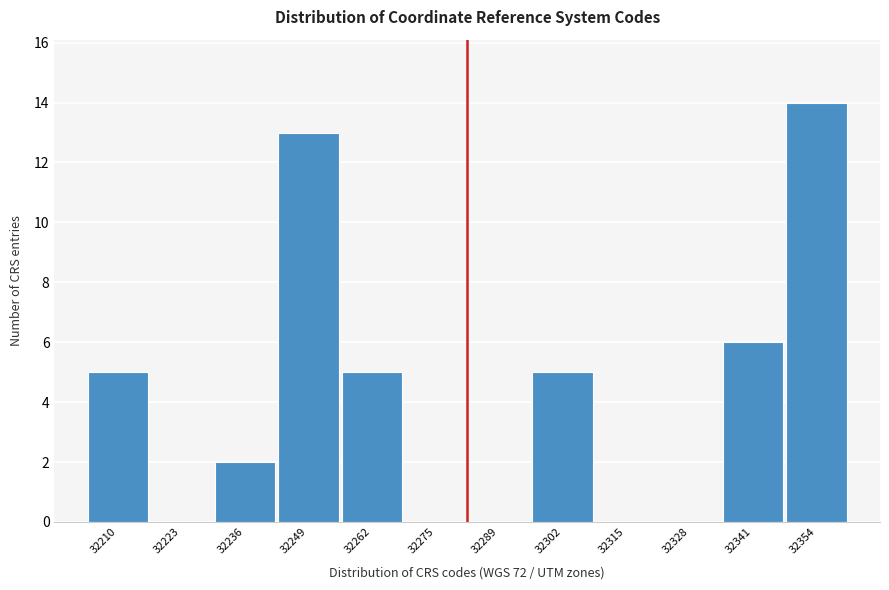

Which range on the x-axis has the tallest bar?

32348 to 32362